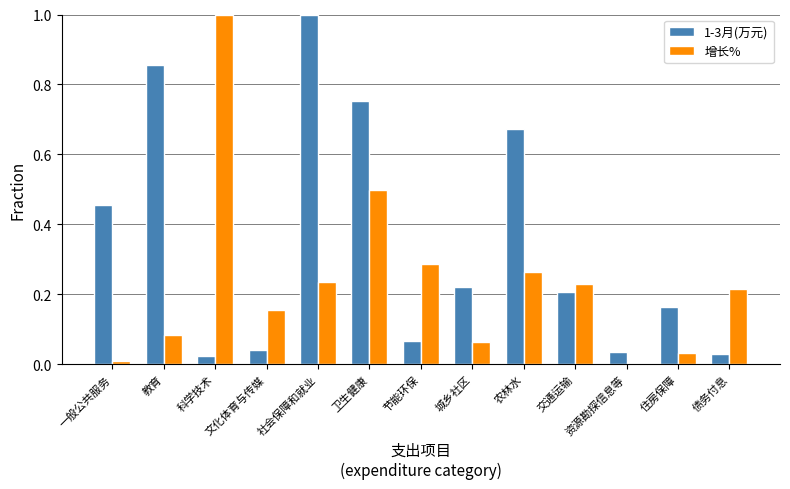

Which series changed the most between 一般公共服务 and 卫生健康?

增长%